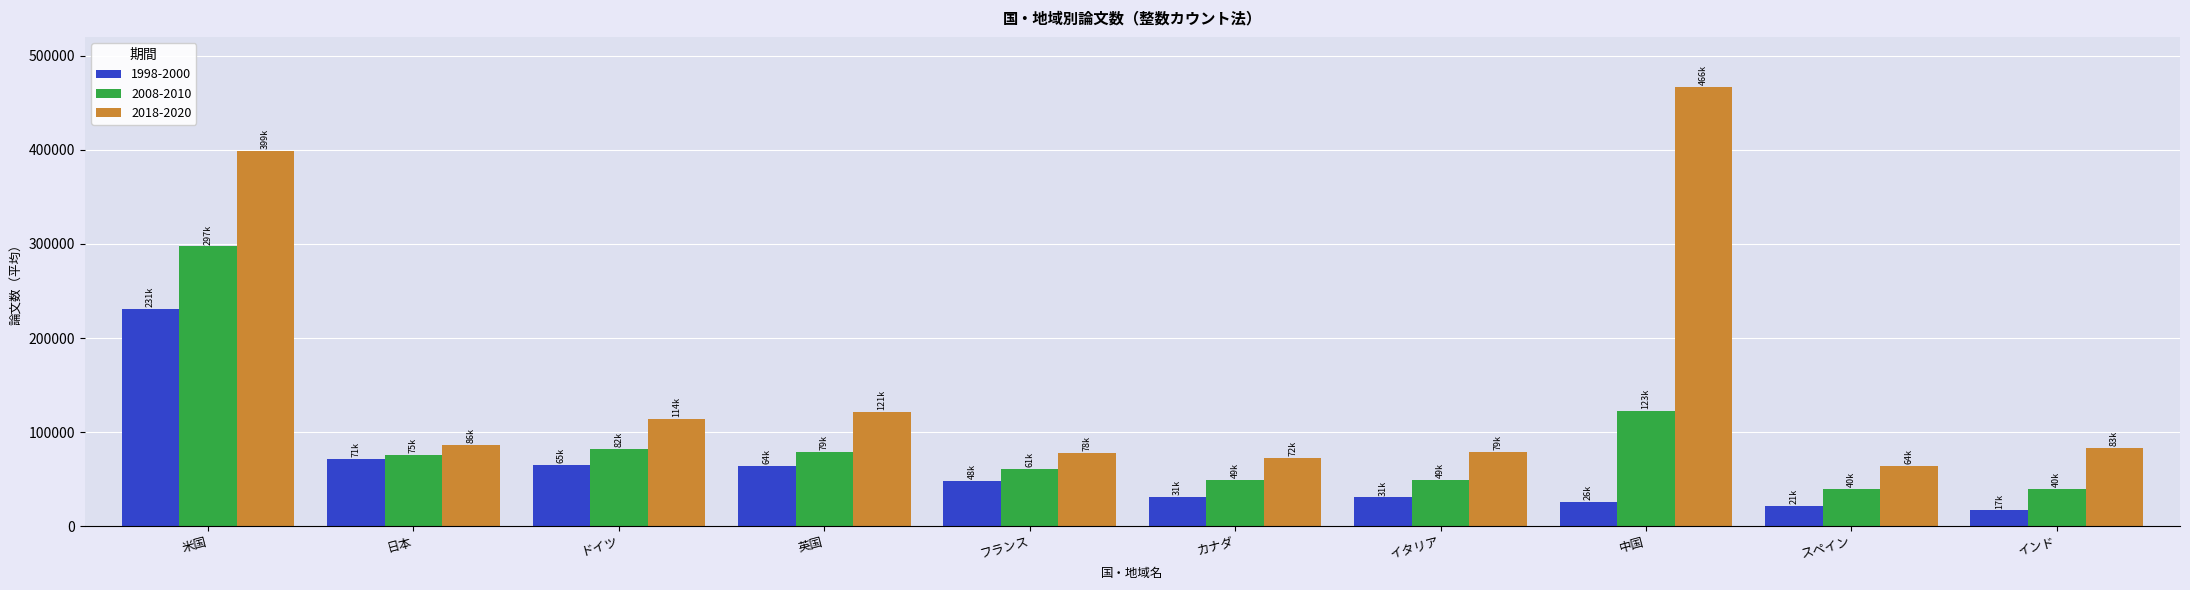

Rank the series at スペイン from highest to lowest value.

2018-2020, 2008-2010, 1998-2000